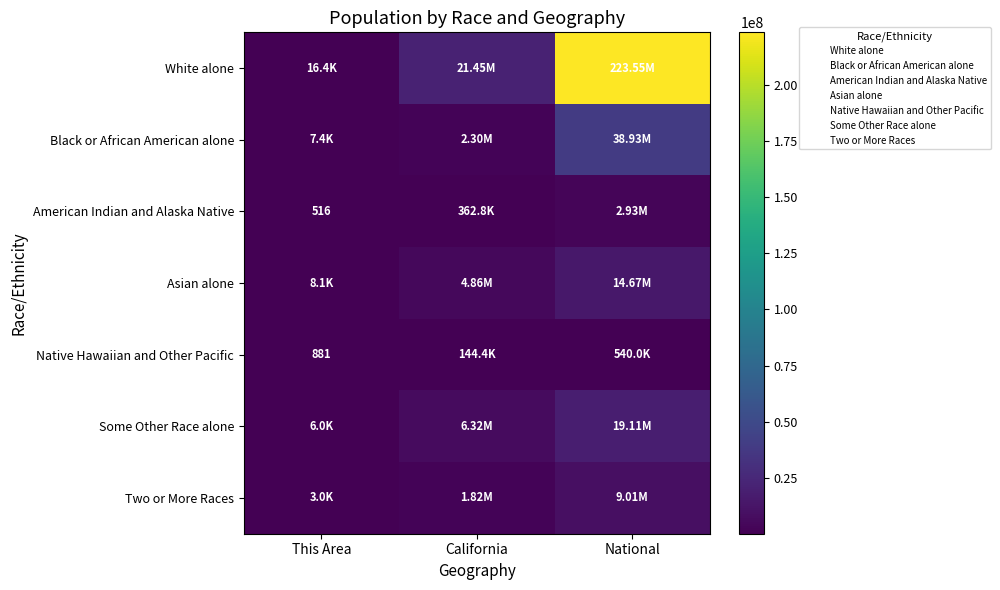

What is the smallest value displayed?

516